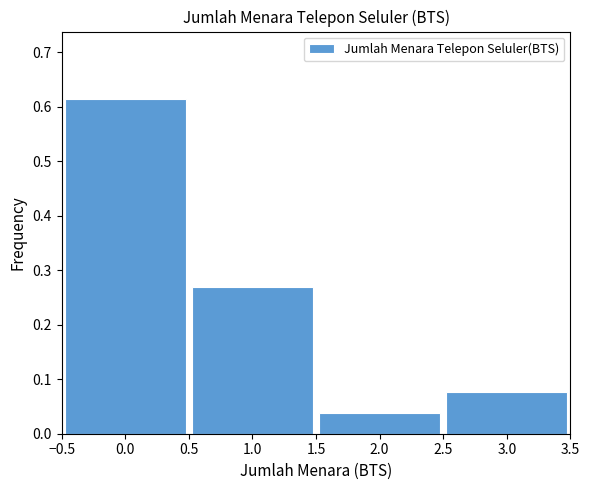

What is the height of the bar covering 0.5 to 1.5 on the x-axis? The values are not printed on the chart, so give them approximately, as read against the axis.

0.27